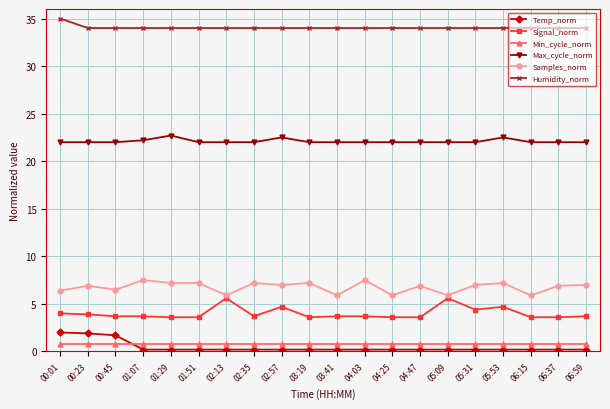

What is the minimum value for Humidity_norm?

34.0